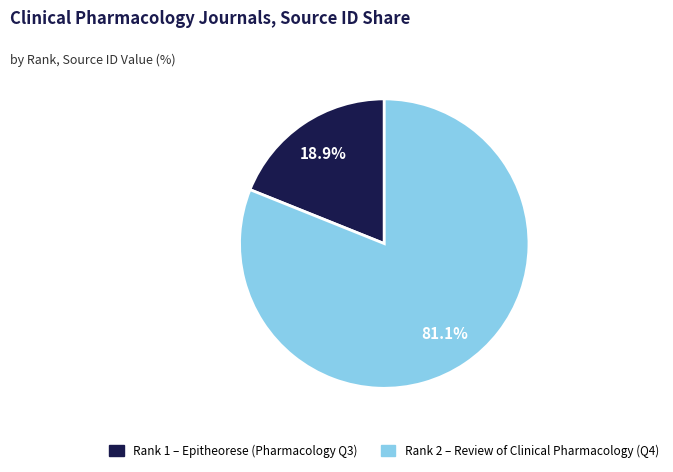

Does any single category account for the majority?

Yes